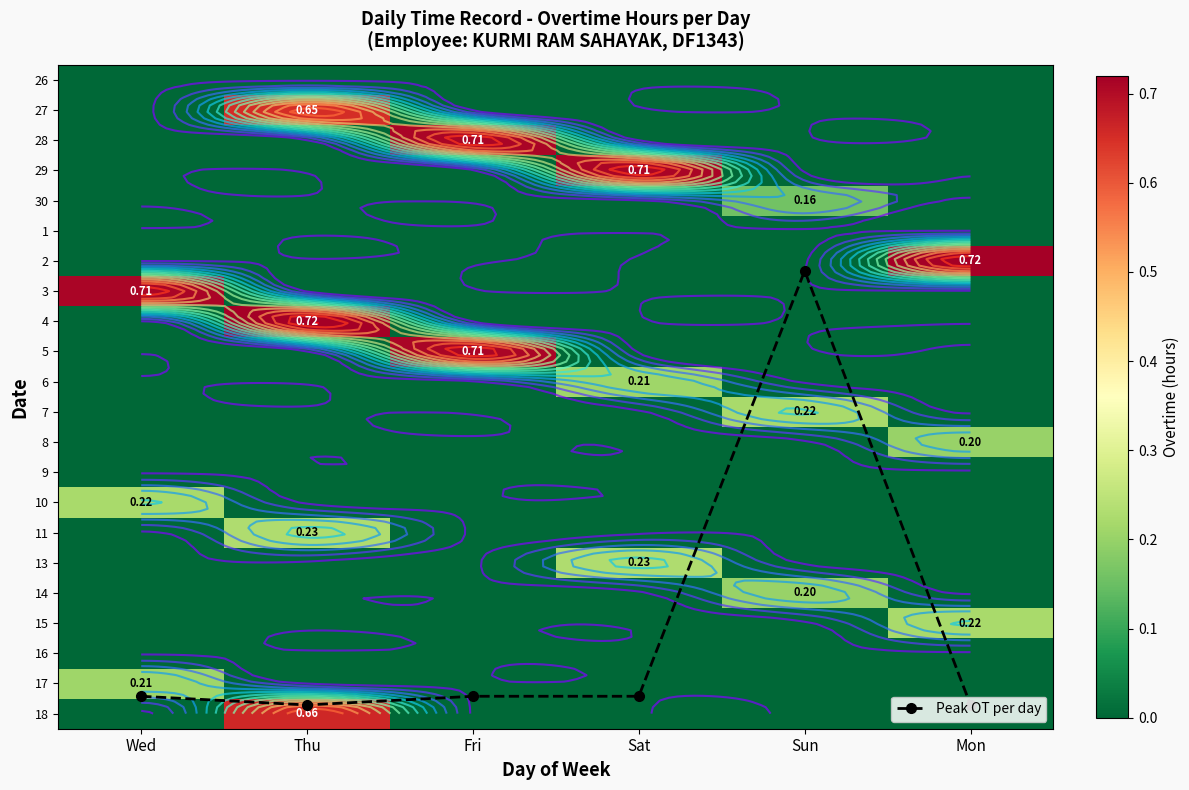

At which label does 14 reach its minimum?

Wed